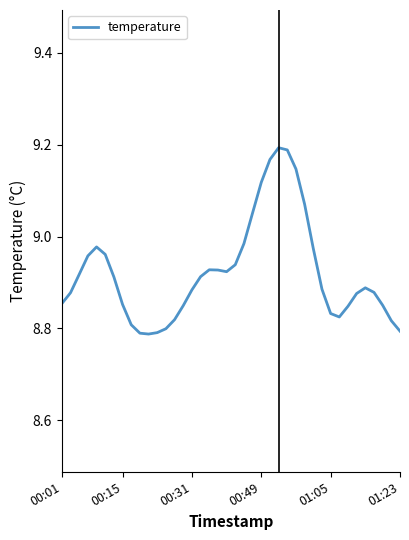

What is the difference between the maximum and minimum values?

0.4